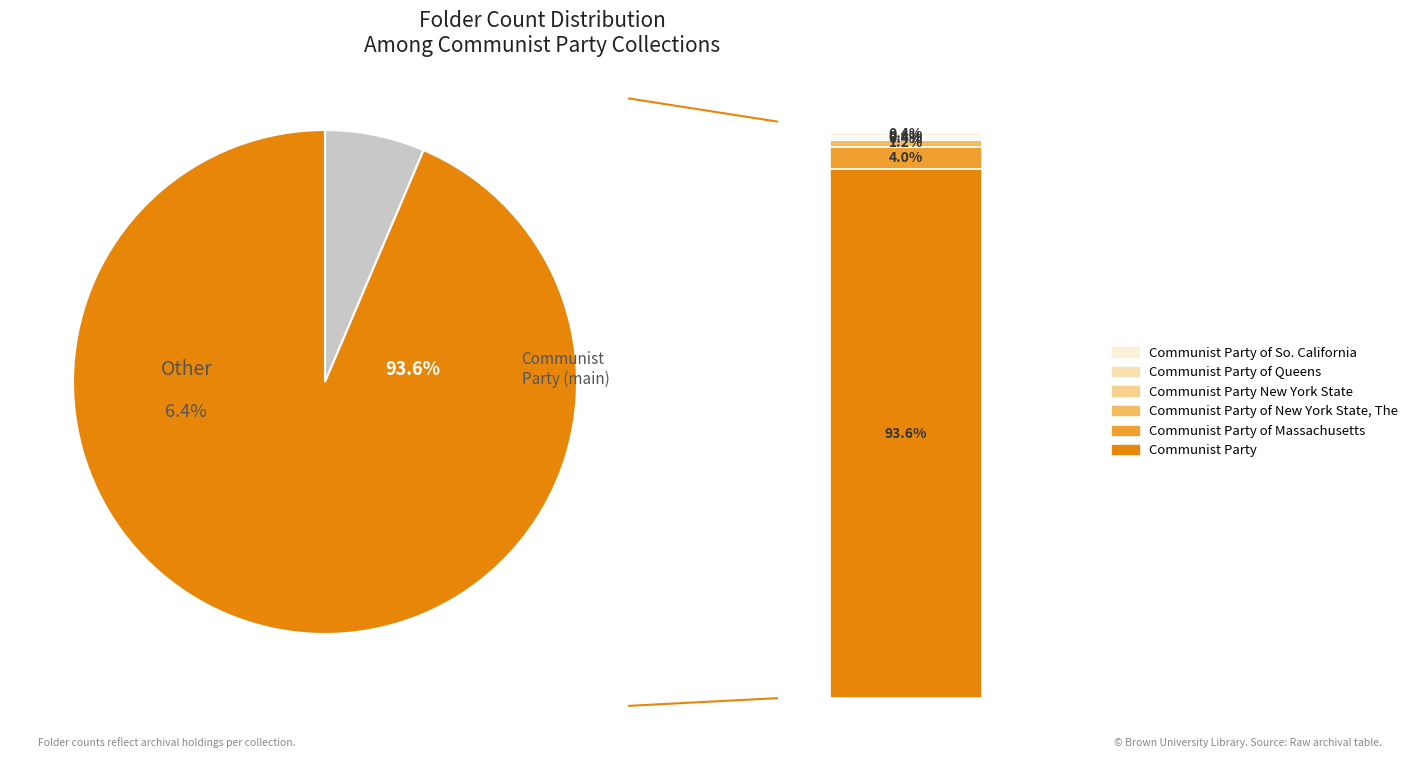

Rank the categories by value from highest to lowest.

Communist Party, Communist Party of Massachusetts, Communist Party of New York State, The, Communist Party New York State, Communist Party of Queens, Communist Party of So. California